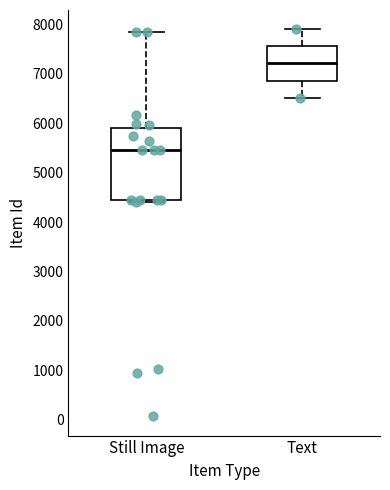

Reading left to right, transcribe this box plot: for each box, give where its median line is, the range the box spans, and where its two whiskers end, as read against the y-axis. The values are not printed on the chart, so give them approximately, as read against the axis.

Still Image: median 5500, box 4400 to 5900, whiskers 4400 to 7800
Text: median 7200, box 6900 to 7600, whiskers 6500 to 7900